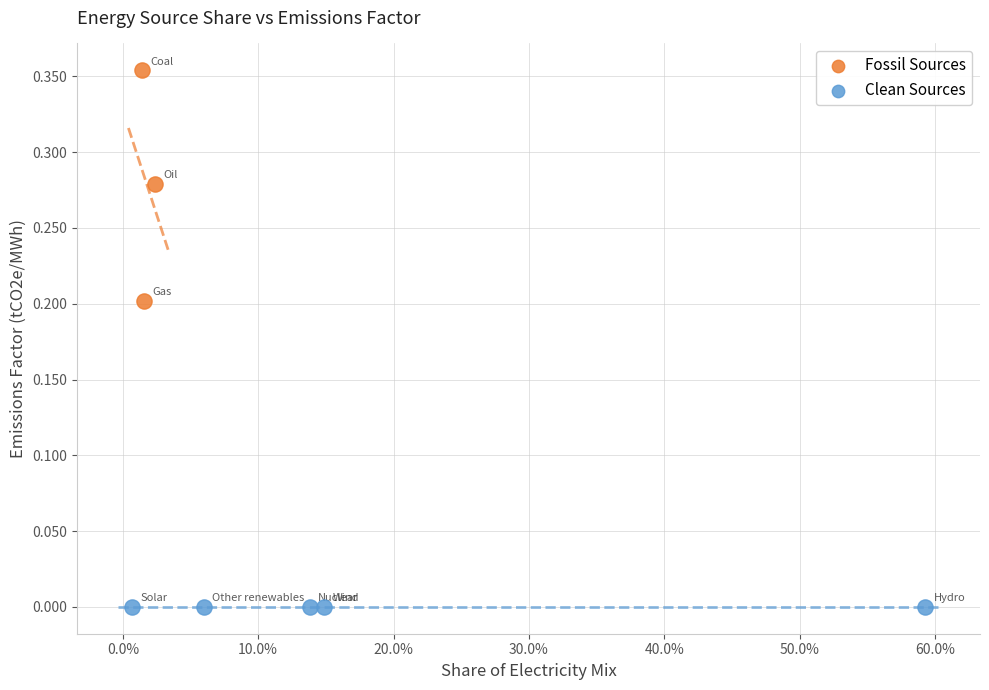

Which series contains the lowest Y value?

Clean Sources